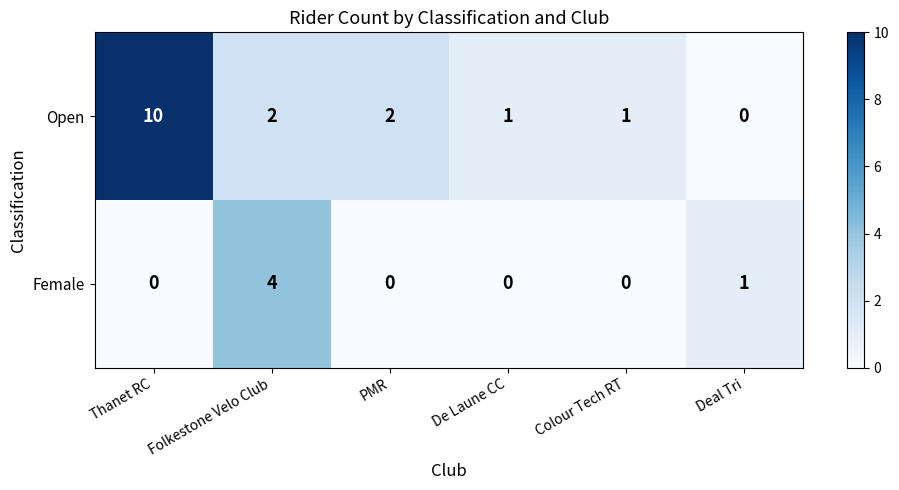

Reading left to right, extract all data points from this chart.

Open: 10	2	2	1	1	0
Female: 0	4	0	0	0	1